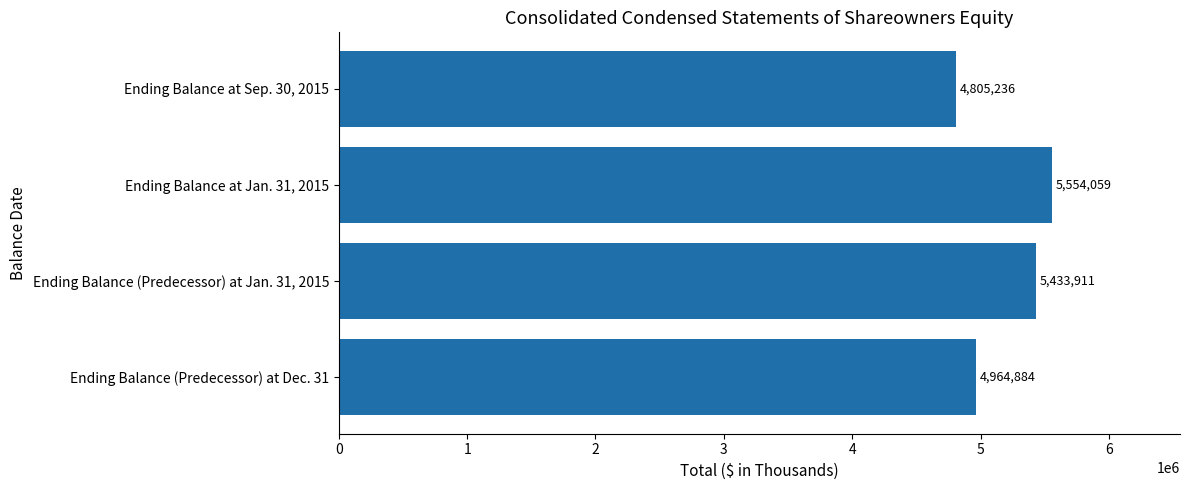

What is the smallest value displayed?

4805236